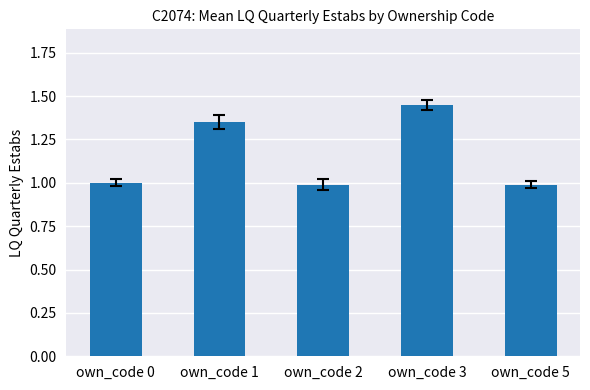

What is the difference between the second highest and minimum values?

0.4